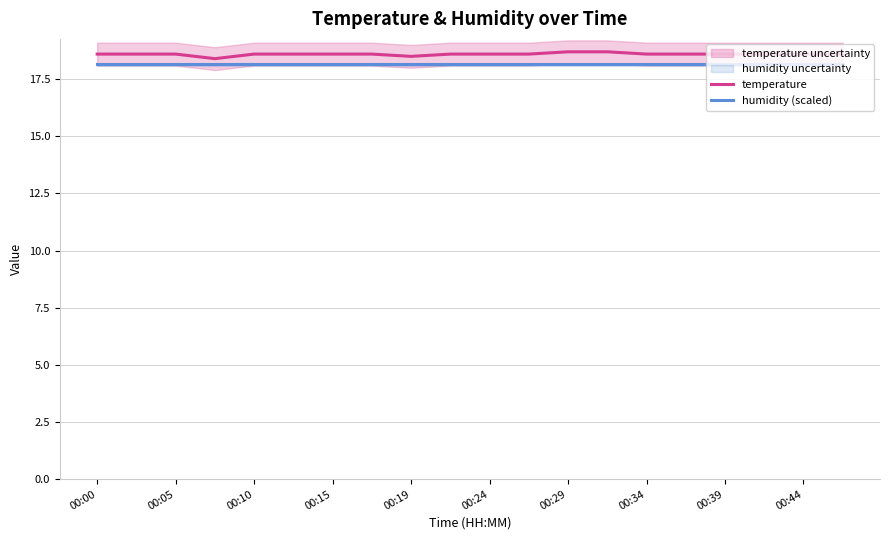

Count the temperature values in the range 18 to 19.

20